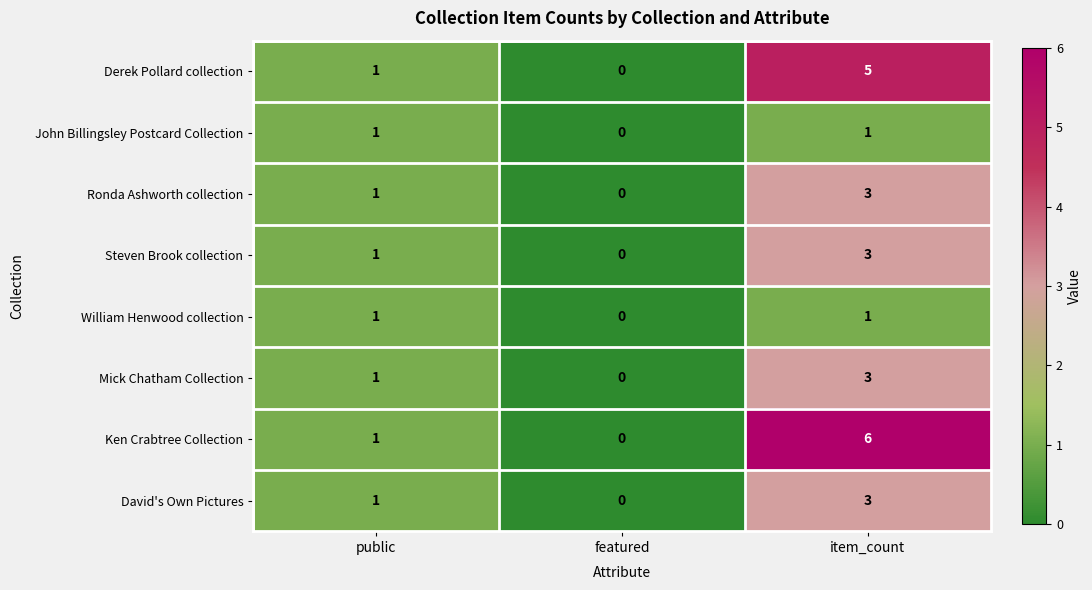

What is the sum of all Ken Crabtree Collection values?

7